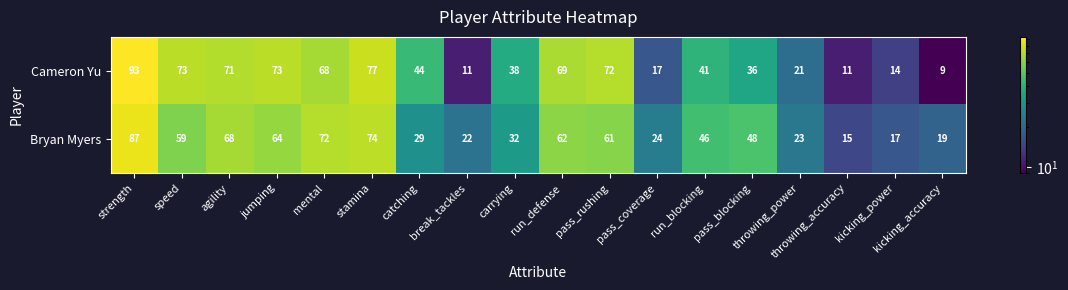

What is the average value of the Bryan Myers series?

46